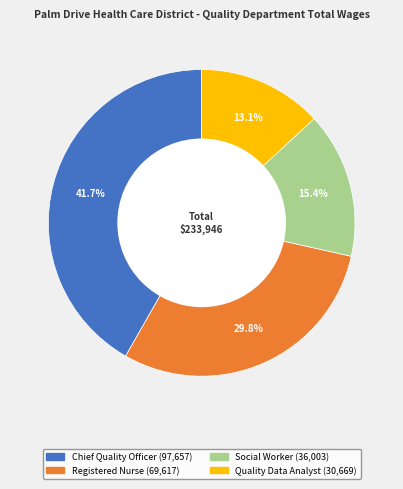

To the nearest percent, what is the combined percentage of Quality Data Analyst and Registered Nurse?

43%